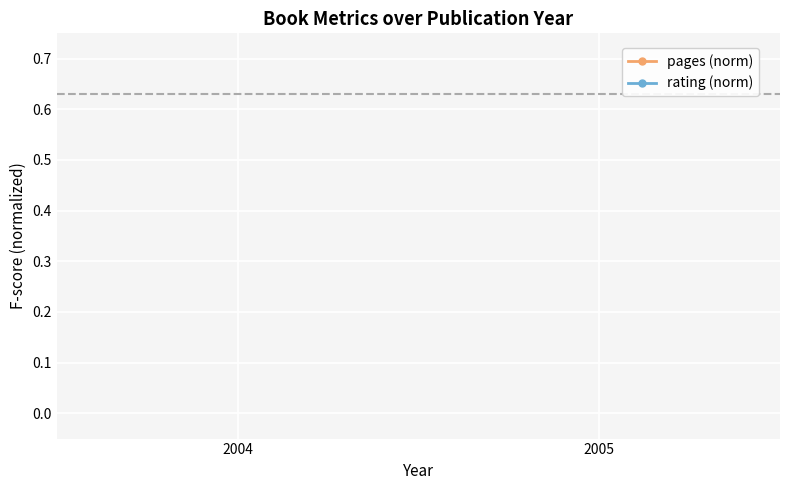

Count the number of data series in this chart.

2